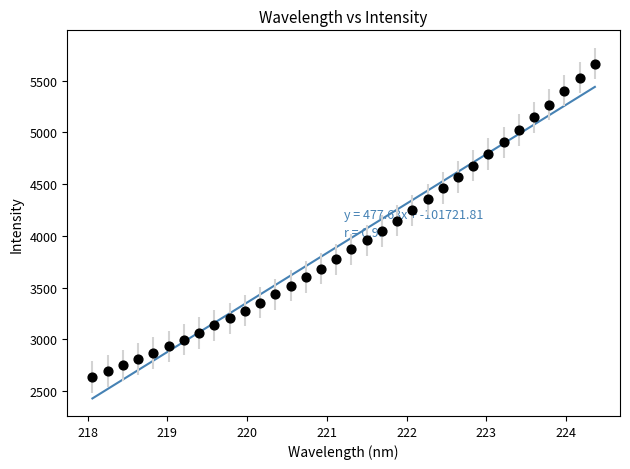

What is the range of Y values (max minus min)?

3027.6